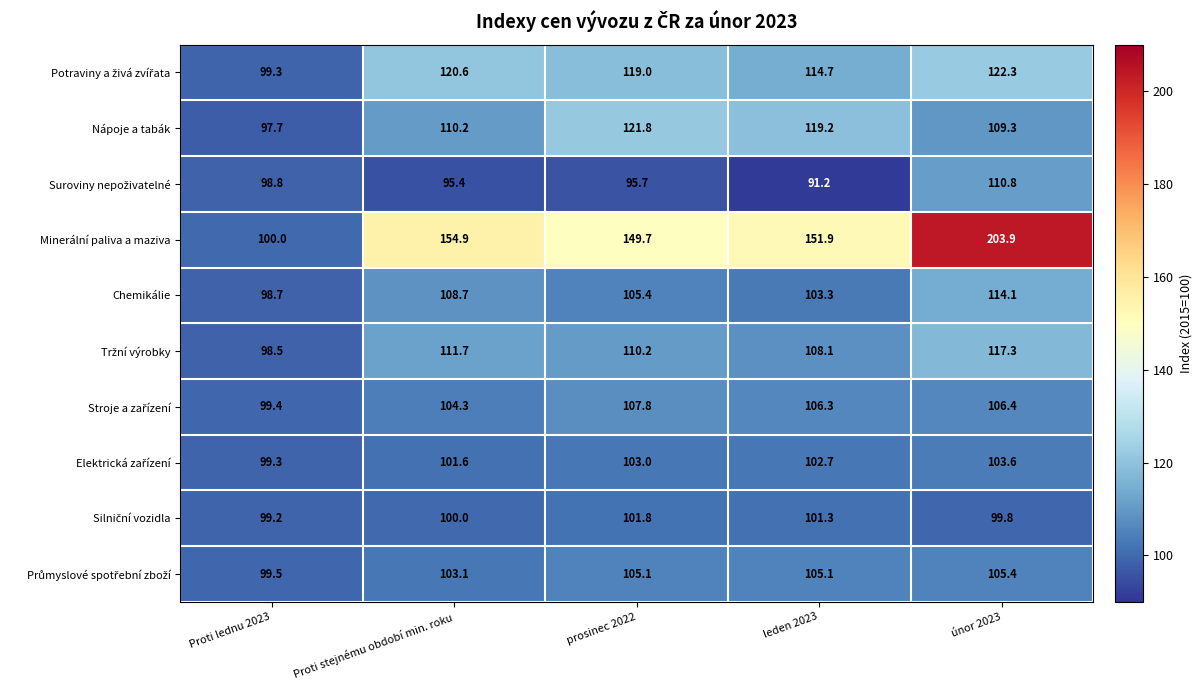

Read the Nápoje a tabák value at Proti stejnému období min. roku.

110.2